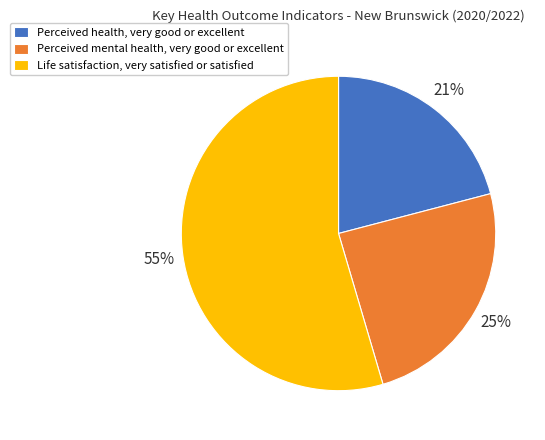

Is there any slice that represents more than half of the pie?

Yes